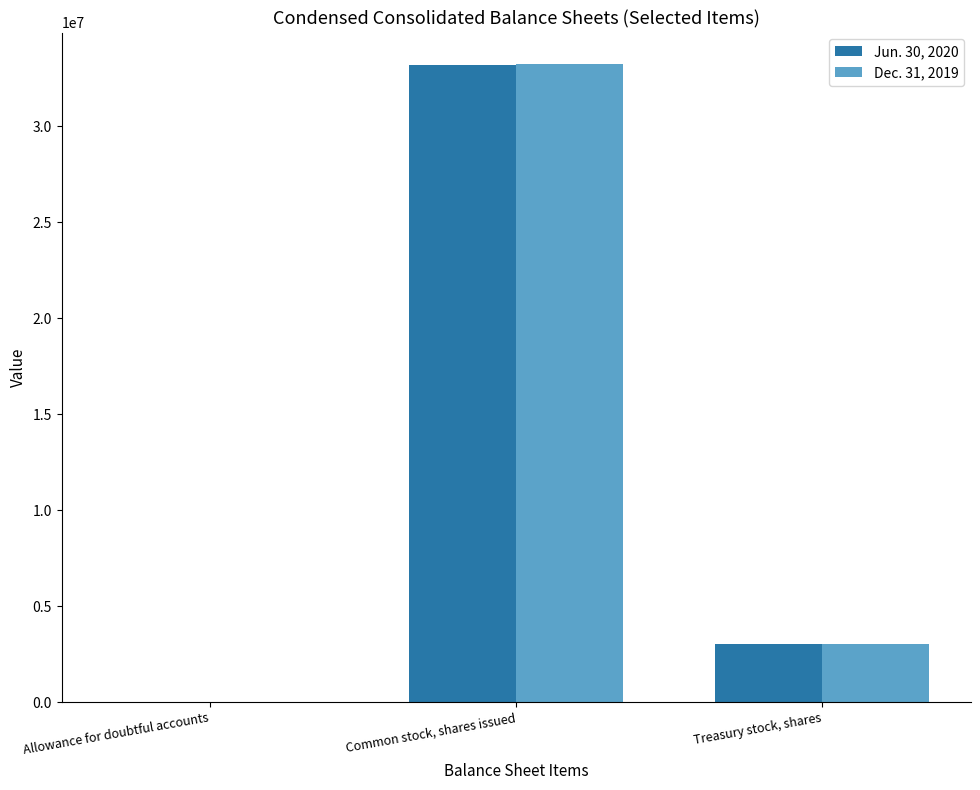

Reading left to right, list all the values displayed in this chart.

Jun. 30, 2020: 2658	33229078	3061040
Dec. 31, 2019: 2300	33233614	3061040